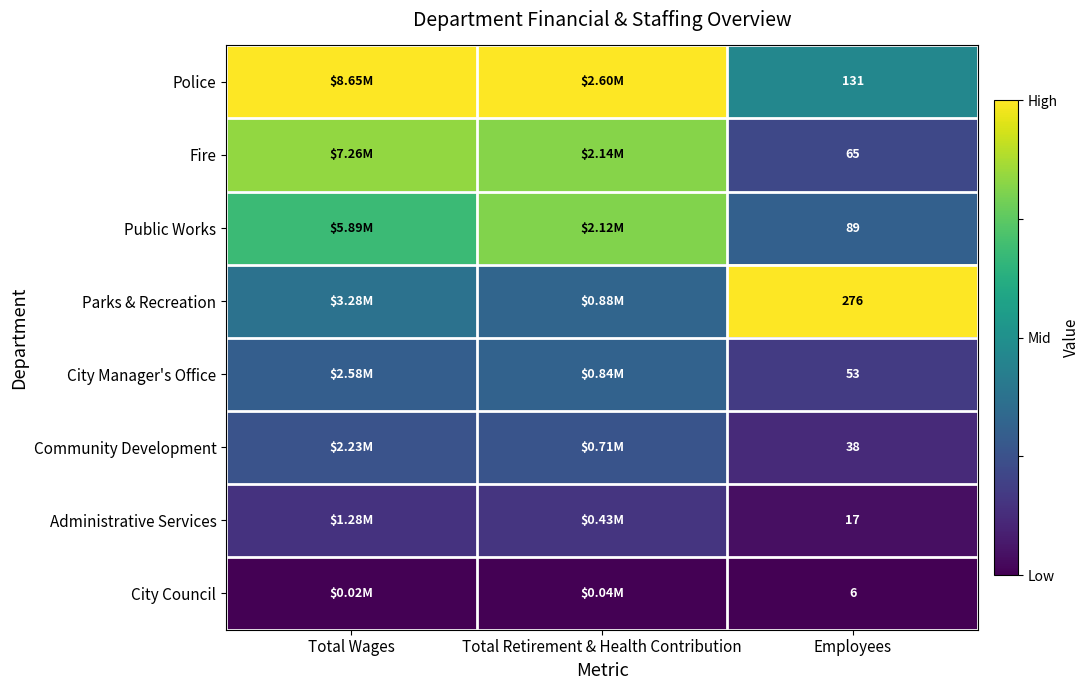

Rank the series at Employees from highest to lowest value.

Parks & Recreation, Police, Public Works, Fire, City Manager's Office, Community Development, Administrative Services, City Council